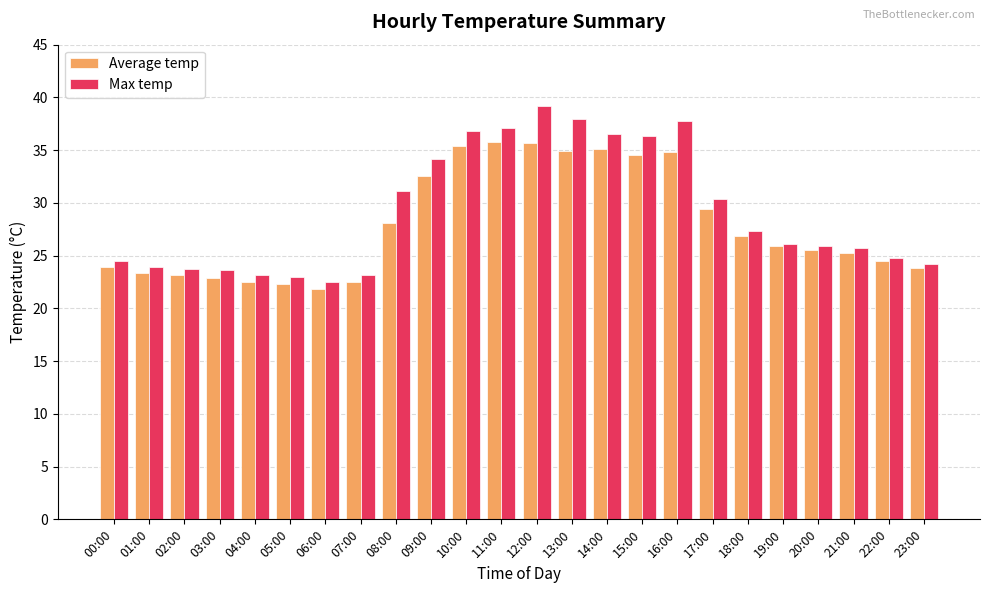

What are all the series names shown in the legend?

Average temp, Max temp